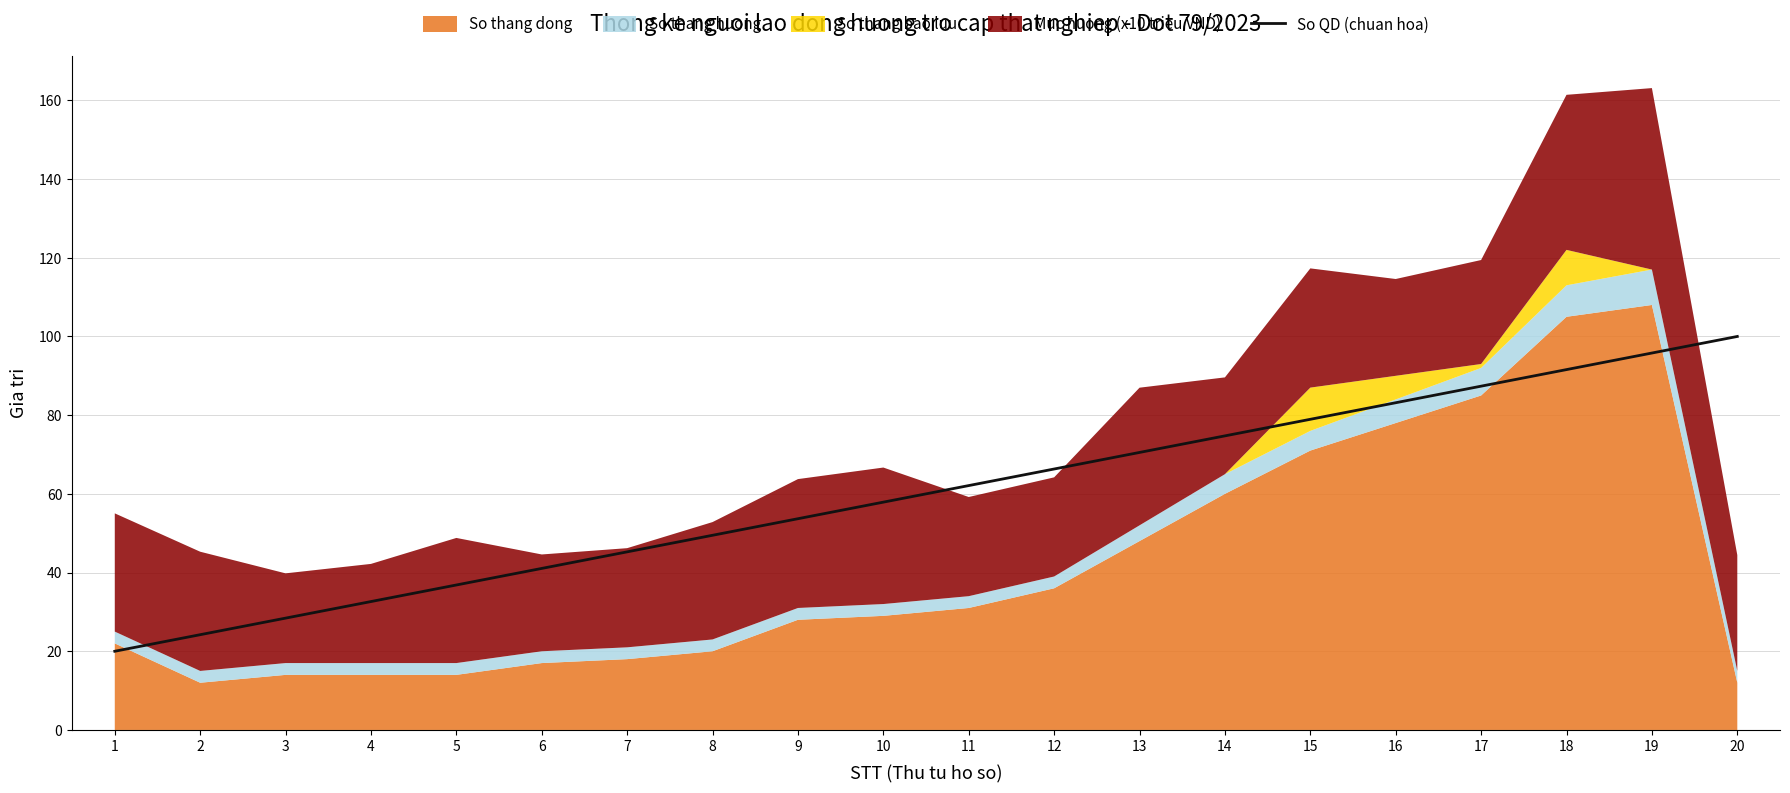

Reading left to right, extract all data points from this chart.

1=20.0	2=24.2	3=28.4	4=32.6	5=36.8	6=41.1	7=45.3	8=49.5	9=53.7	10=57.9	11=62.1	12=66.3	13=70.5	14=74.7	15=78.9	16=83.2	17=87.4	18=91.6	19=95.8	20=100.0